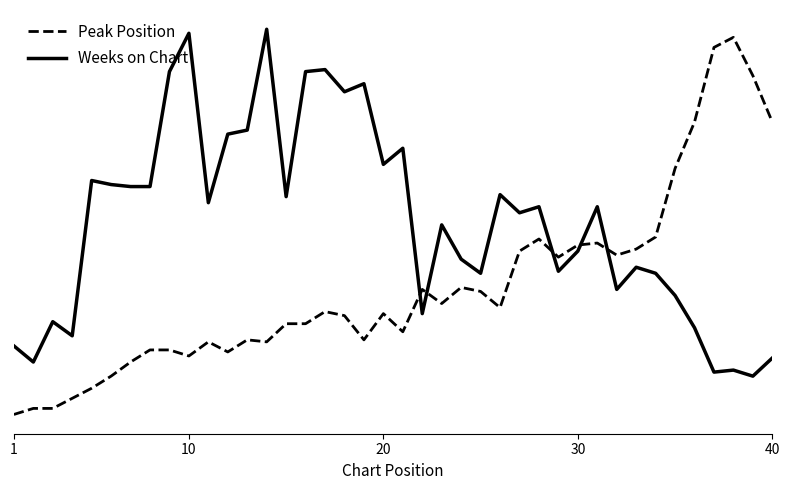

What are all the series names shown in the legend?

Peak Position, Weeks on Chart